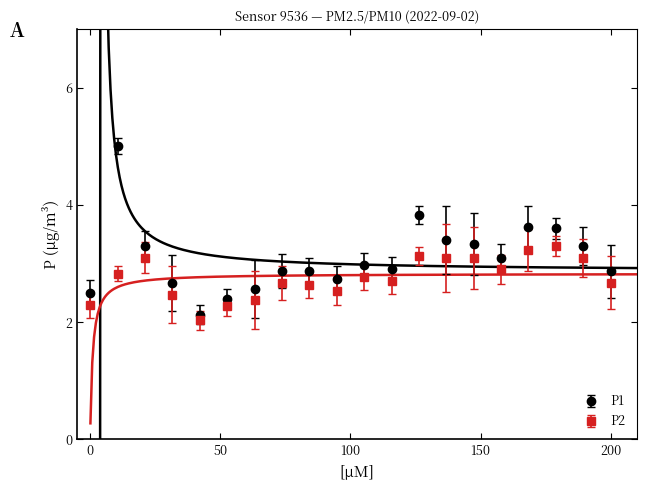

What is the highest value of the P2 series?

3.3